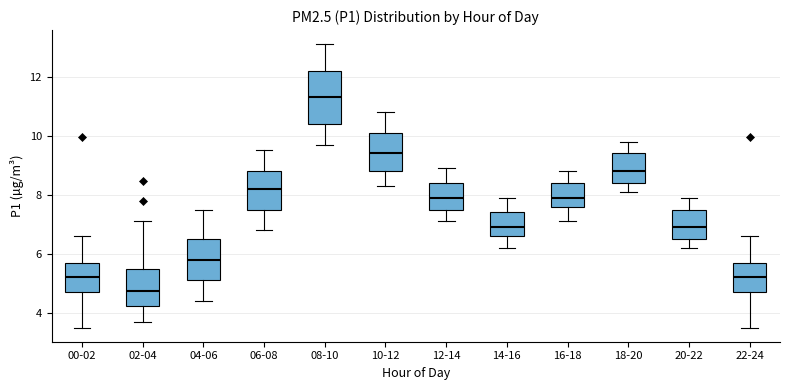

Reading left to right, read every box against the y-axis: the position of its median line, the range the box covers, and the ends of its whiskers. The values are not printed on the chart, so give them approximately, as read against the axis.

00-02: median 5.2, box 4.8 to 5.8, whiskers 3.6 to 6.6
02-04: median 4.8, box 4.2 to 5.6, whiskers 3.8 to 7.2
04-06: median 5.8, box 5.2 to 6.6, whiskers 4.4 to 7.6
06-08: median 8.2, box 7.6 to 8.8, whiskers 6.8 to 9.6
08-10: median 11.4, box 10.4 to 12.2, whiskers 9.8 to 13.2
10-12: median 9.4, box 8.8 to 10.2, whiskers 8.4 to 10.8
12-14: median 8.0, box 7.6 to 8.4, whiskers 7.2 to 9.0
14-16: median 7.0, box 6.6 to 7.4, whiskers 6.2 to 8.0
16-18: median 8.0, box 7.6 to 8.4, whiskers 7.2 to 8.8
18-20: median 8.8, box 8.4 to 9.4, whiskers 8.2 to 9.8
20-22: median 7.0, box 6.6 to 7.6, whiskers 6.2 to 8.0
22-24: median 5.2, box 4.8 to 5.8, whiskers 3.6 to 6.6